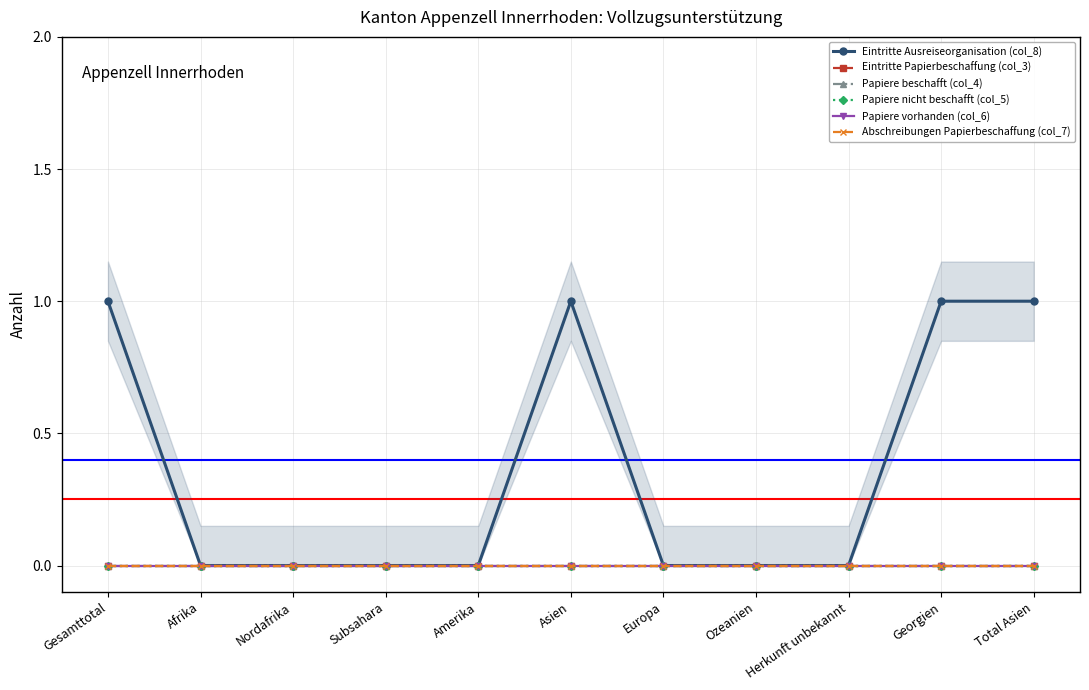

How many lines are shown in the chart?

6